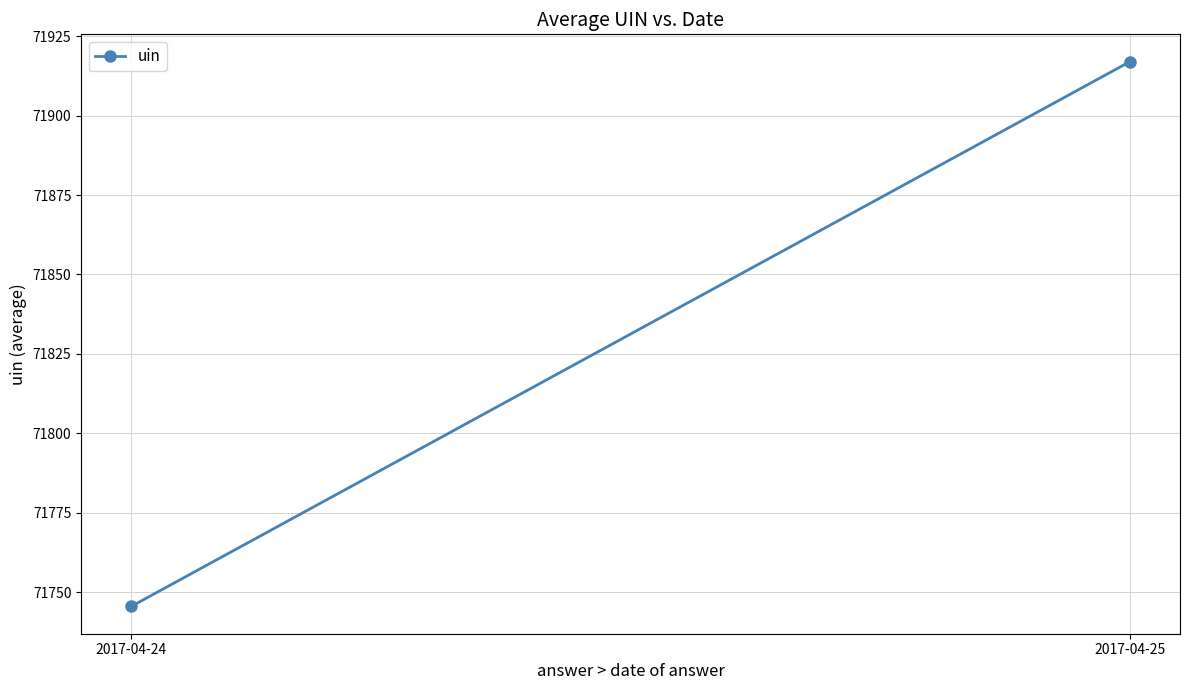

What value does the data have at 2017-04-24?

71745.5